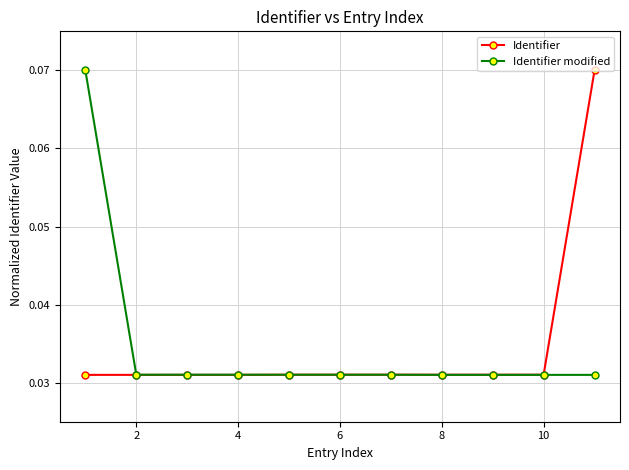

At how many categories does at least one series exceed 0?

11